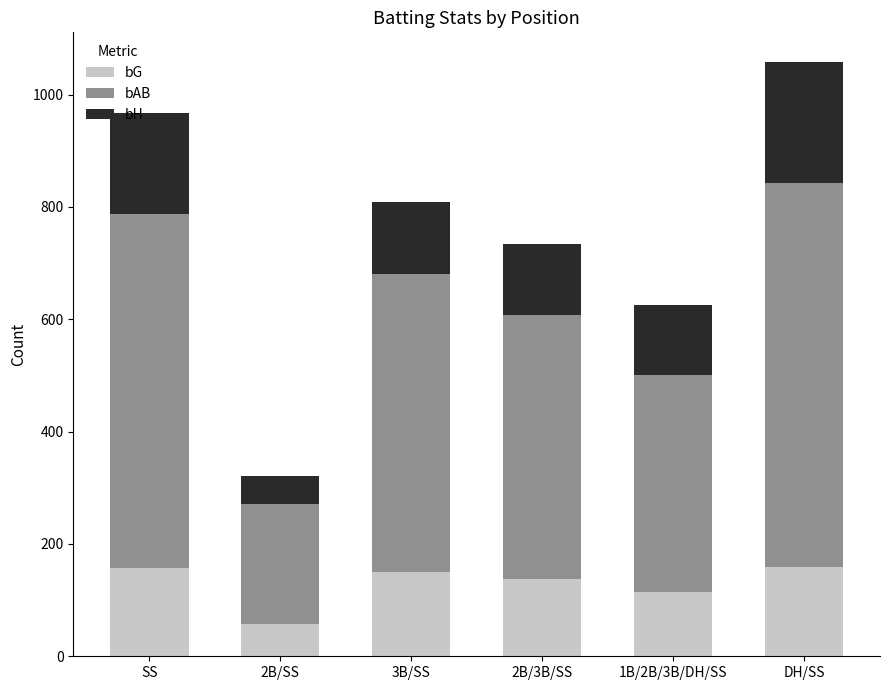

What is the minimum value for bG?

57